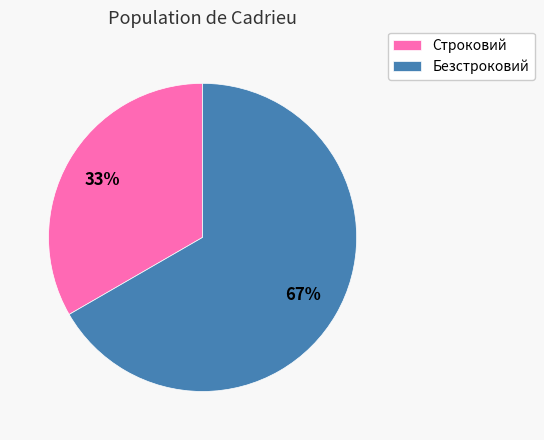

True or false: Строковий accounts for 33% of the total.

True